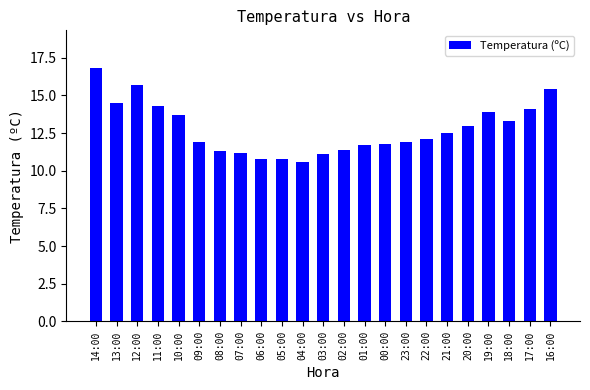

What is the greatest value displayed?

16.8